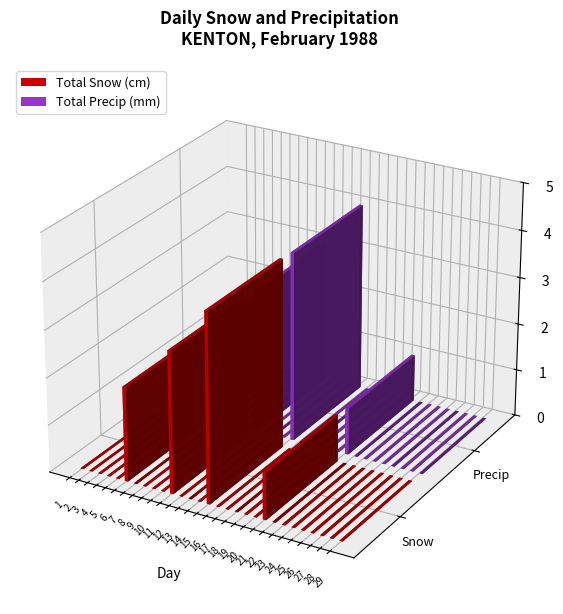

How many series are shown in this chart?

2